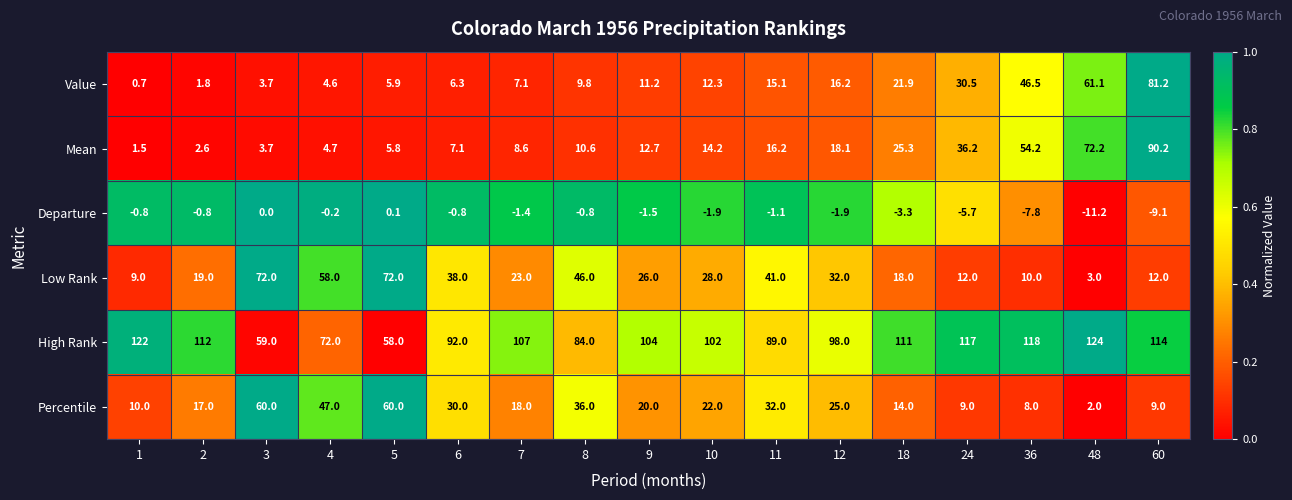

What is the difference between the maximum and minimum values in the High Rank series?

66.0